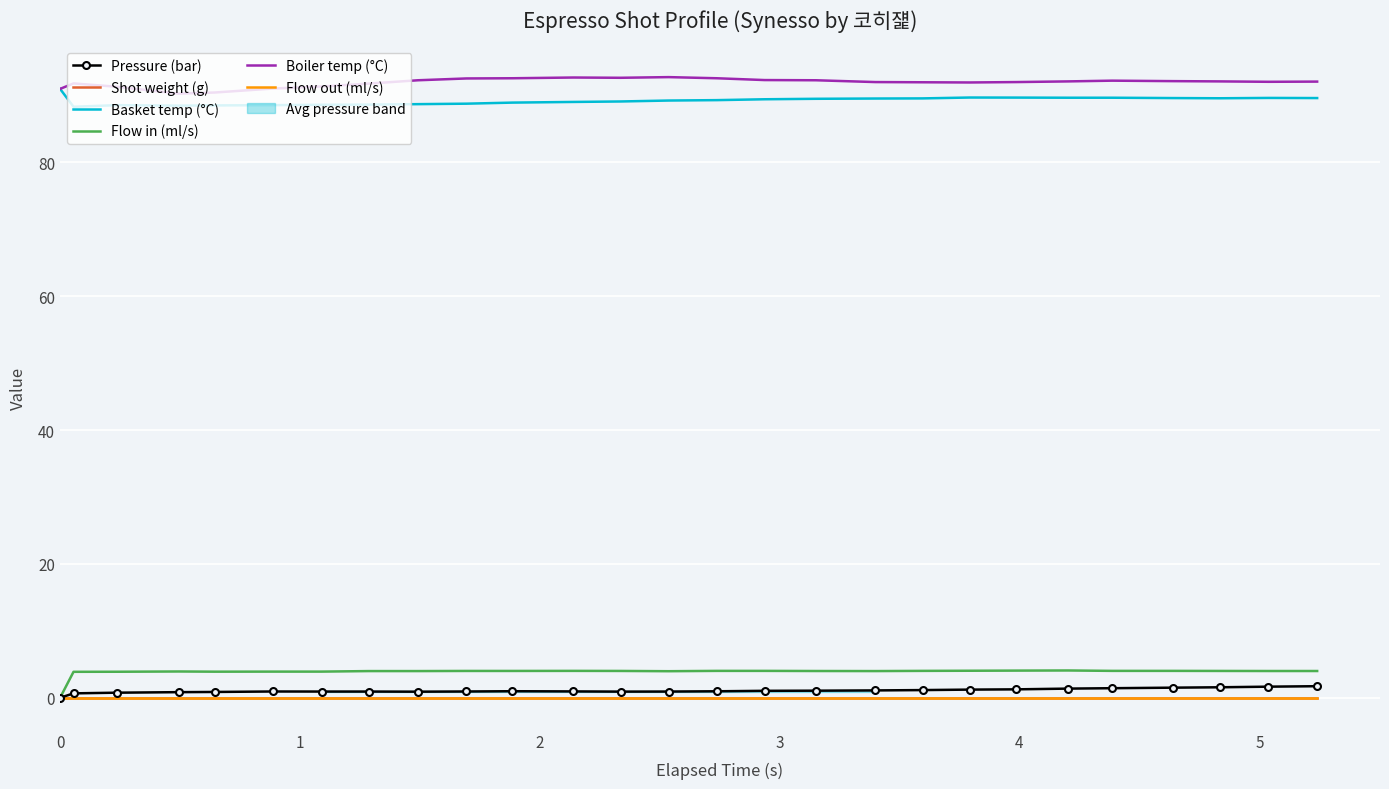

Which series has the widest spread of values?

Flow in (ml/s)